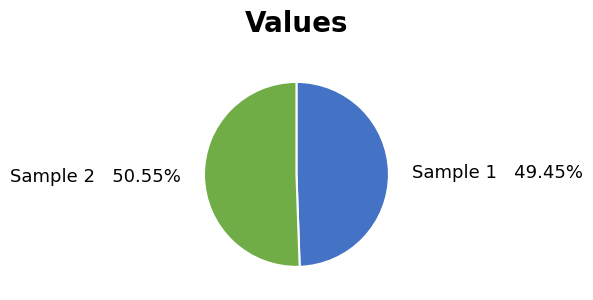

To the nearest percent, what is the difference between the largest and smallest slice percentages?

1%